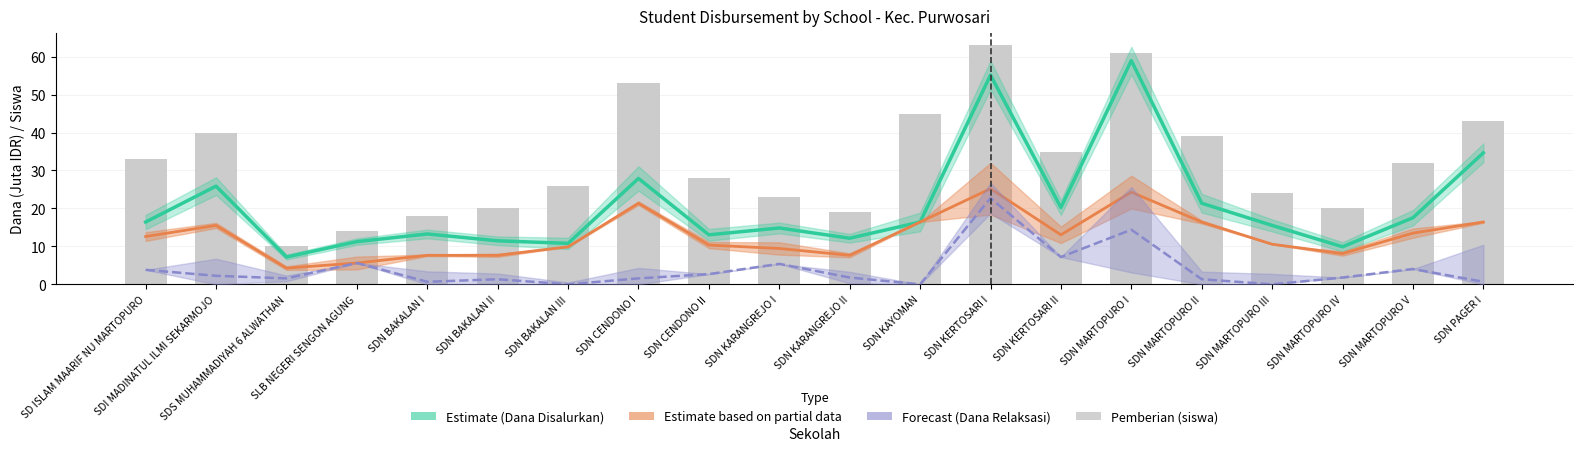

What is the difference between the maximum and minimum values in the Dana Pemberian (Partial) series?

20.9